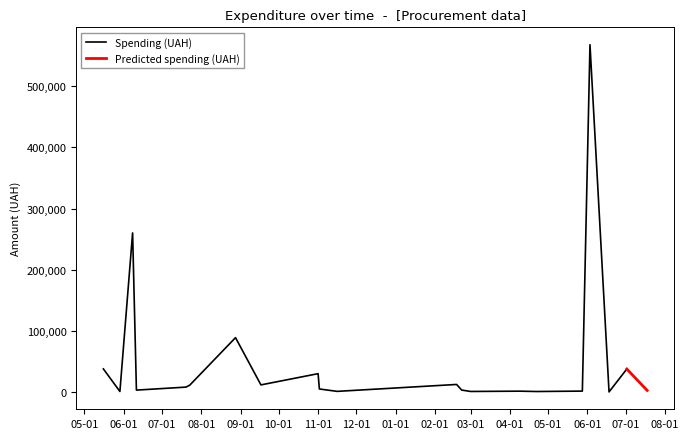

Rank the categories by value from lowest to highest.

18, 15, 9, 13, 0, 14, 16, 20, 7, 12, 1, 6, 5, 3, 11, 2, 19, 10, 4, 8, 17